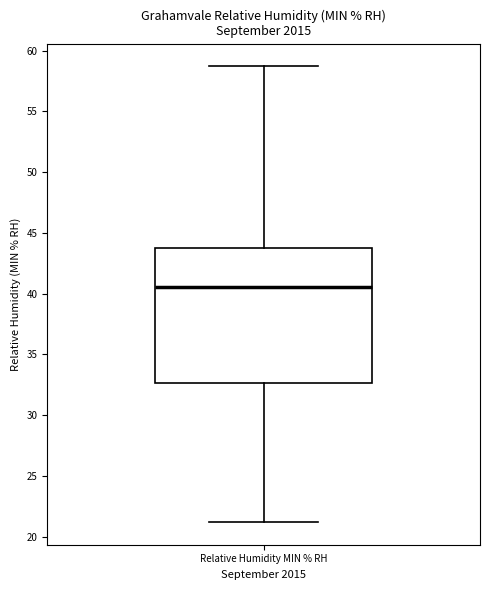

Transcribe this box plot: give where the median line is, the range the box spans, and where the two whiskers end, as read against the y-axis. The values are not printed on the chart, so give them approximately, as read against the axis.

median 40.5, box 32.5 to 44.0, whiskers 21.0 to 58.5